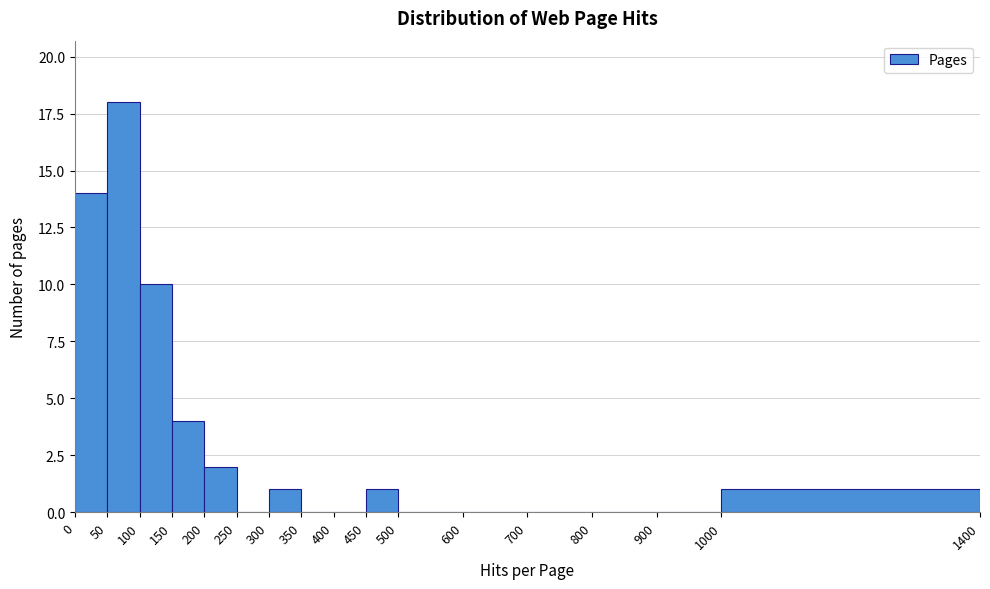

Reading left to right, list every bar in this chart as the range it spans on the x-axis followed by its height. The values are not printed on the chart, so give them approximately, as read against the axis.

0 to 50: 14
50 to 100: 18
100 to 150: 10
150 to 200: 4
200 to 250: 2
250 to 300: 0
300 to 350: 1
350 to 400: 0
400 to 450: 0
450 to 500: 1
500 to 600: 0
600 to 700: 0
700 to 800: 0
800 to 900: 0
900 to 1000: 0
1000 to 1400: 1